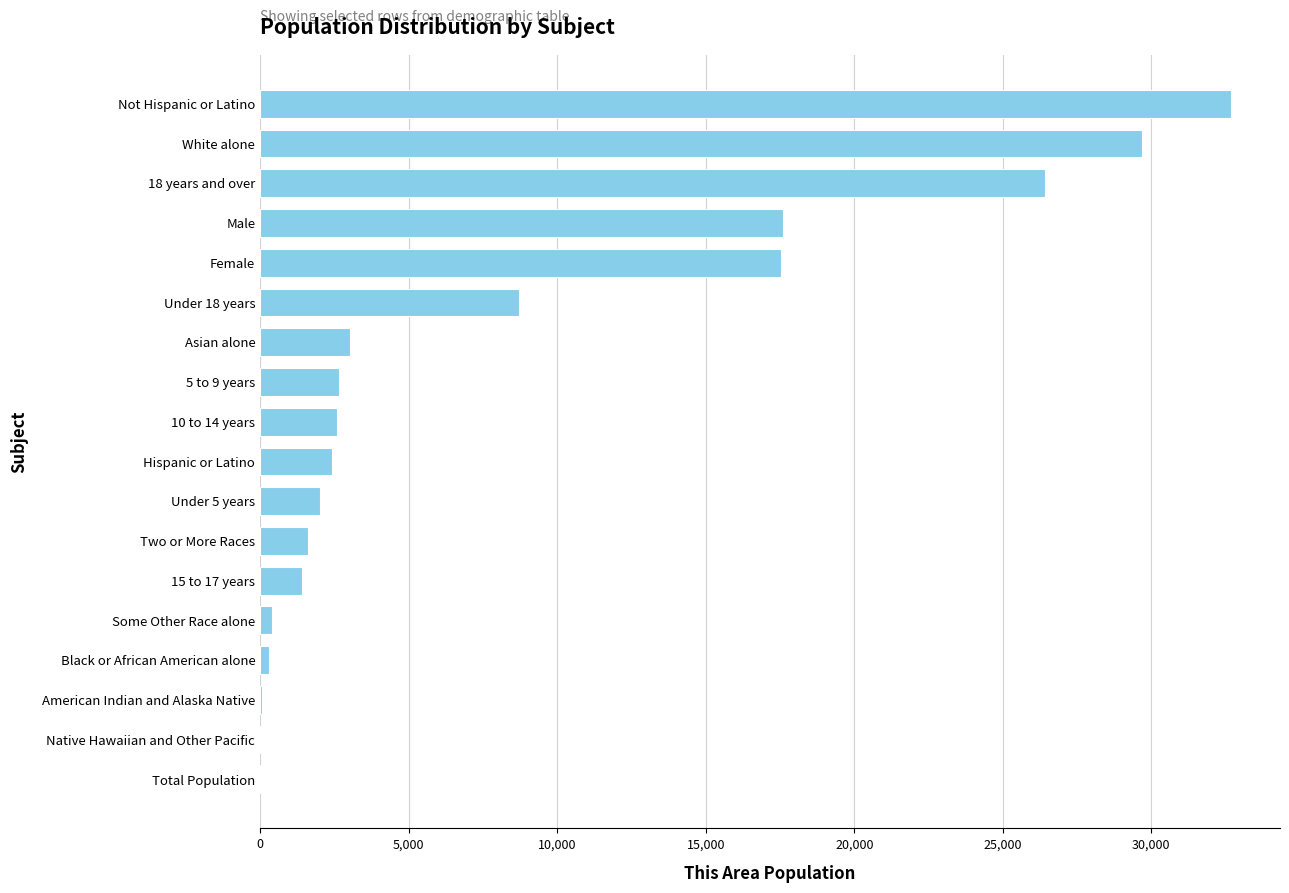

The value at Male is 17605. True or false?

True